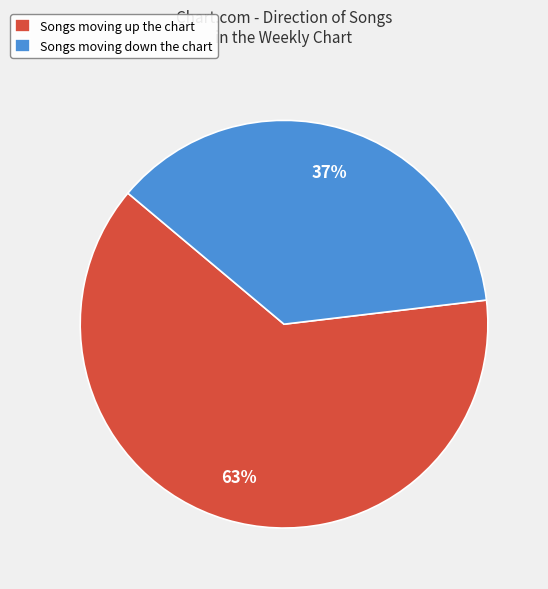

True or false: Songs moving up the chart accounts for 53% of the total.

False